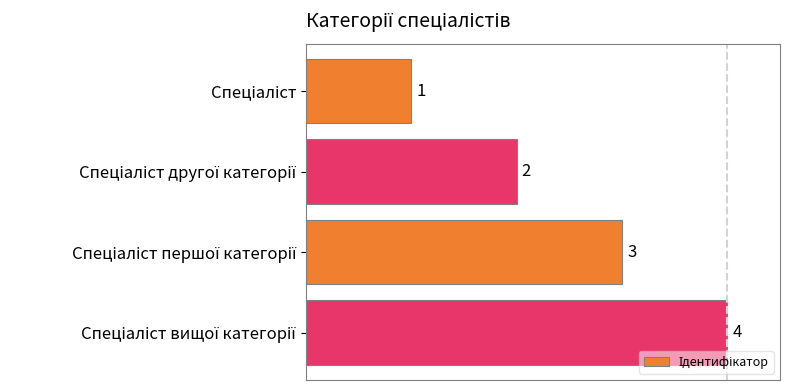

What is the difference between the maximum and minimum values?

3